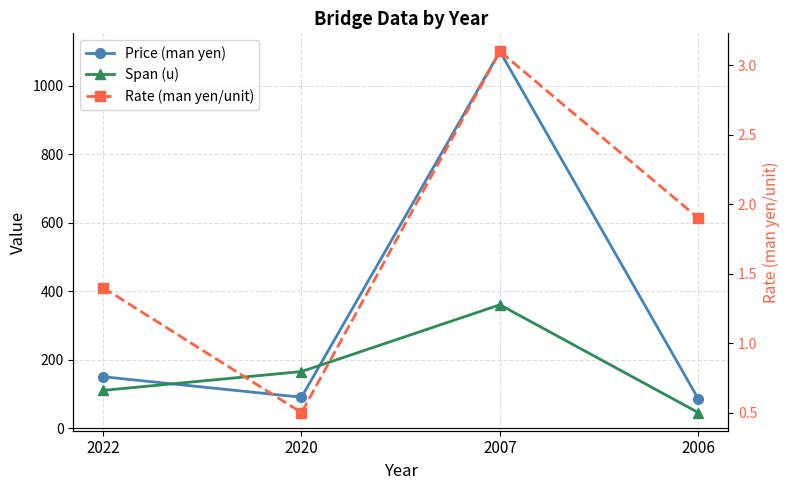

Does the chart display data point markers on the line(s)?

Yes